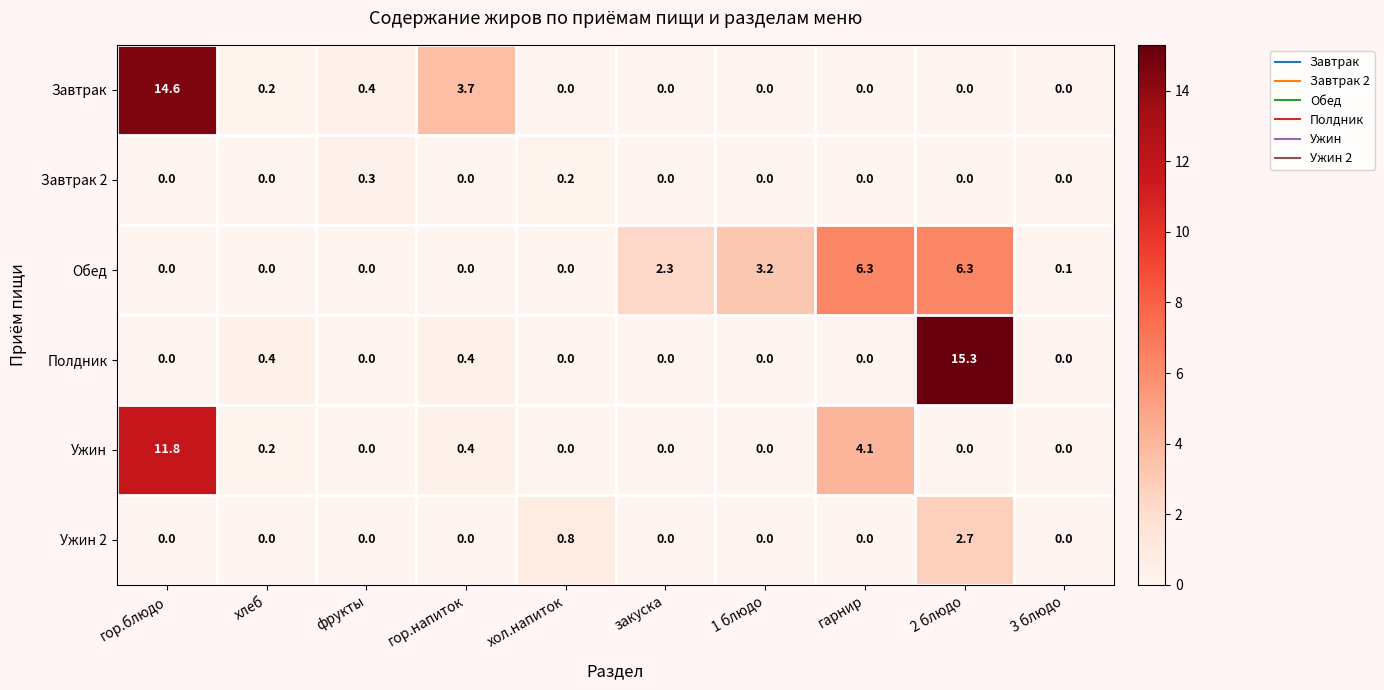

How many data points does each series have?

10